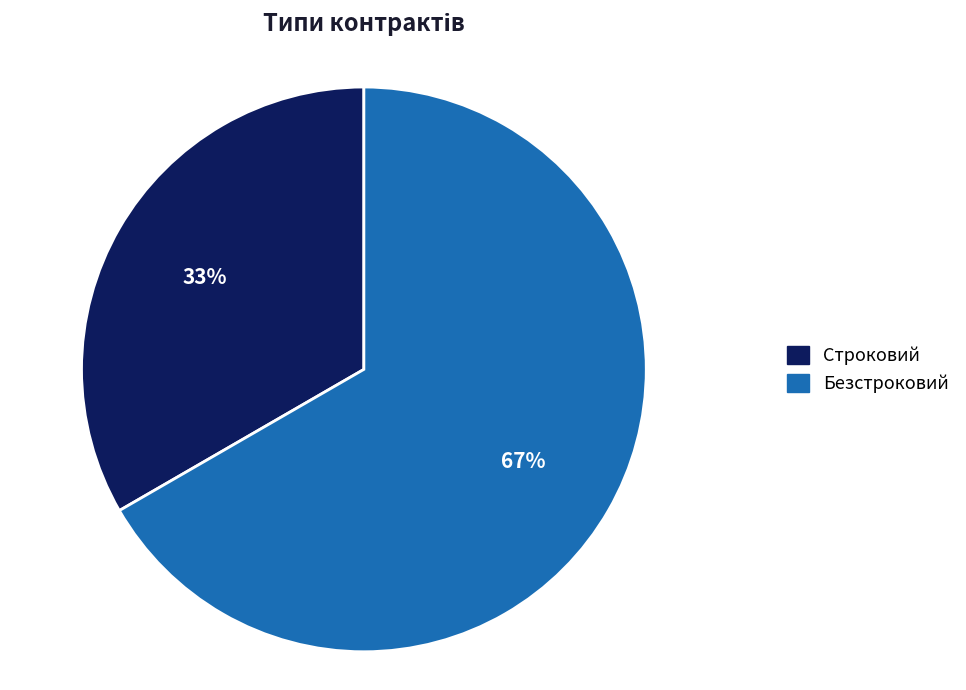

Is Строковий the majority of the pie?

No